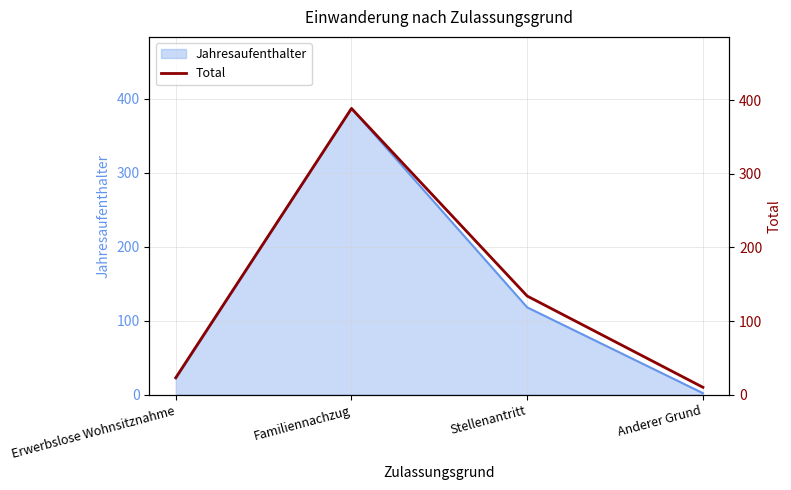

What is the value of the 1st point from the left?

23